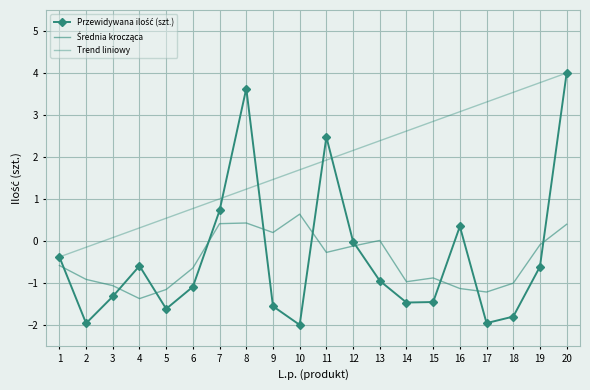

How many positive values does the Trend liniowy series have?

18